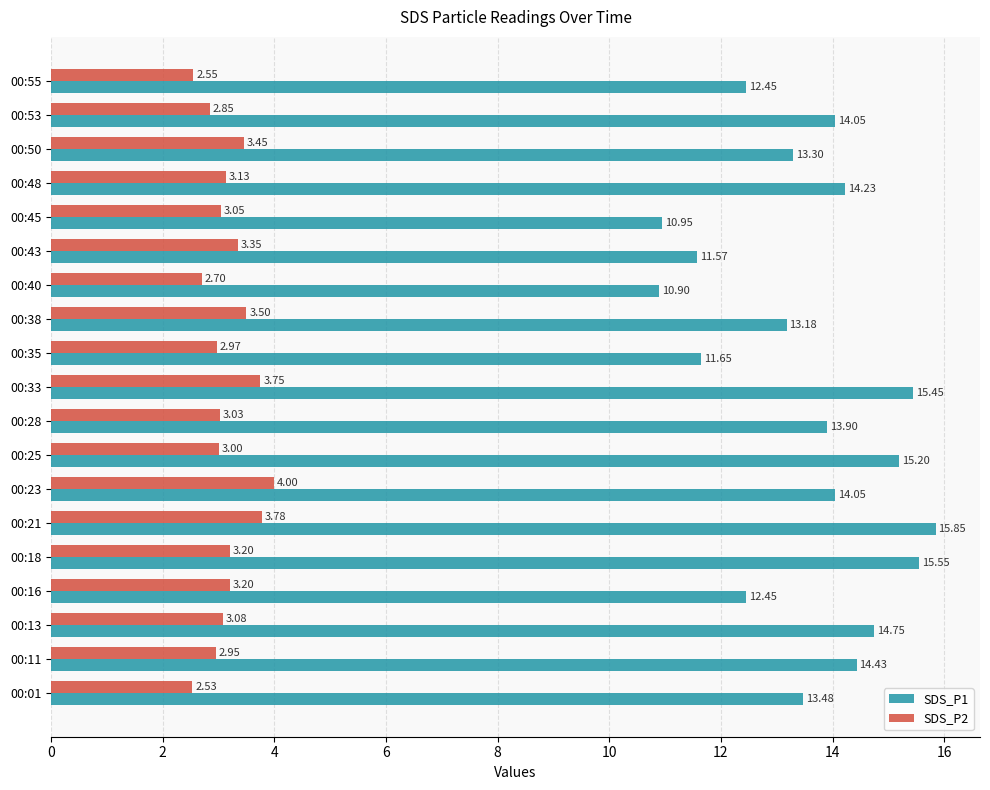

Which series has the widest spread of values?

SDS_P1